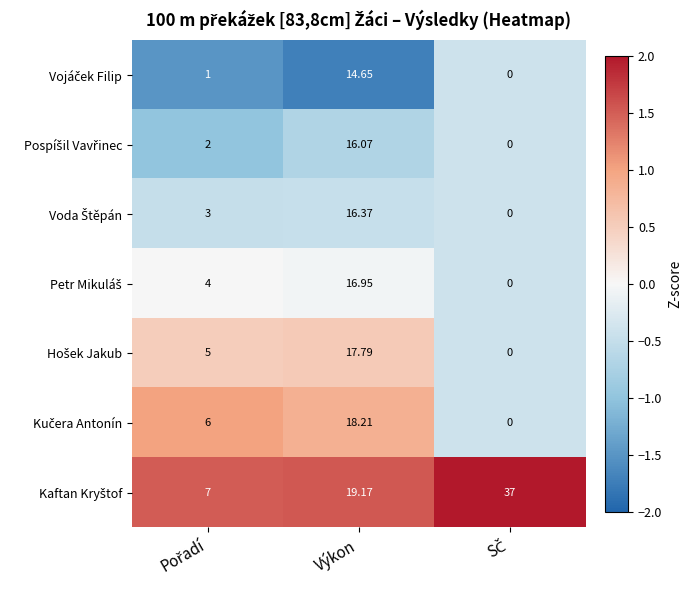

At which category is the sum across all series the highest?

Výkon